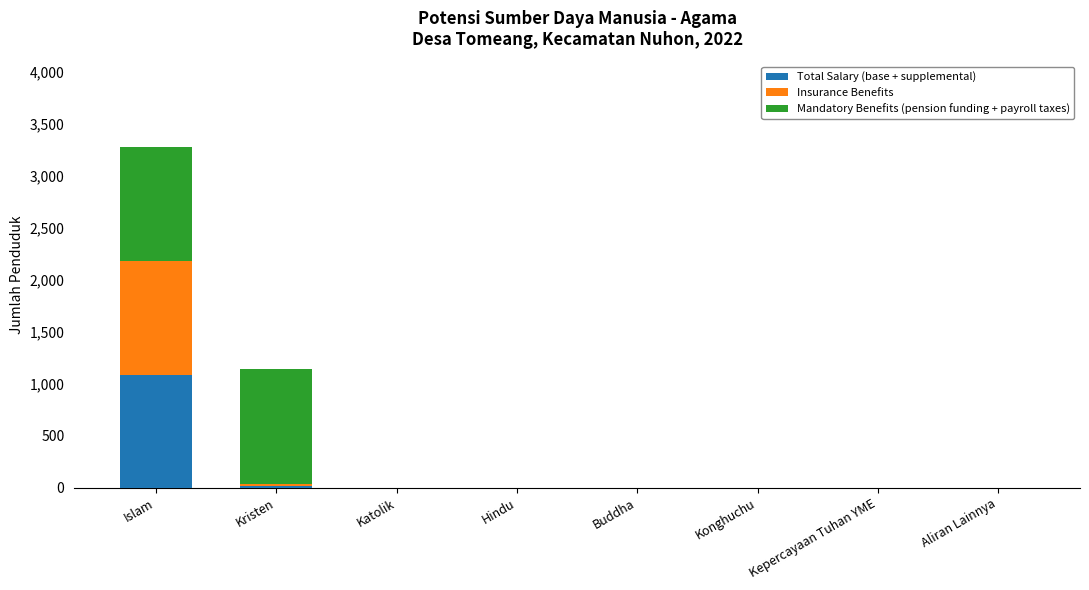

Is it true that Total Salary (base + supplemental) equals 1418 at Islam?

False